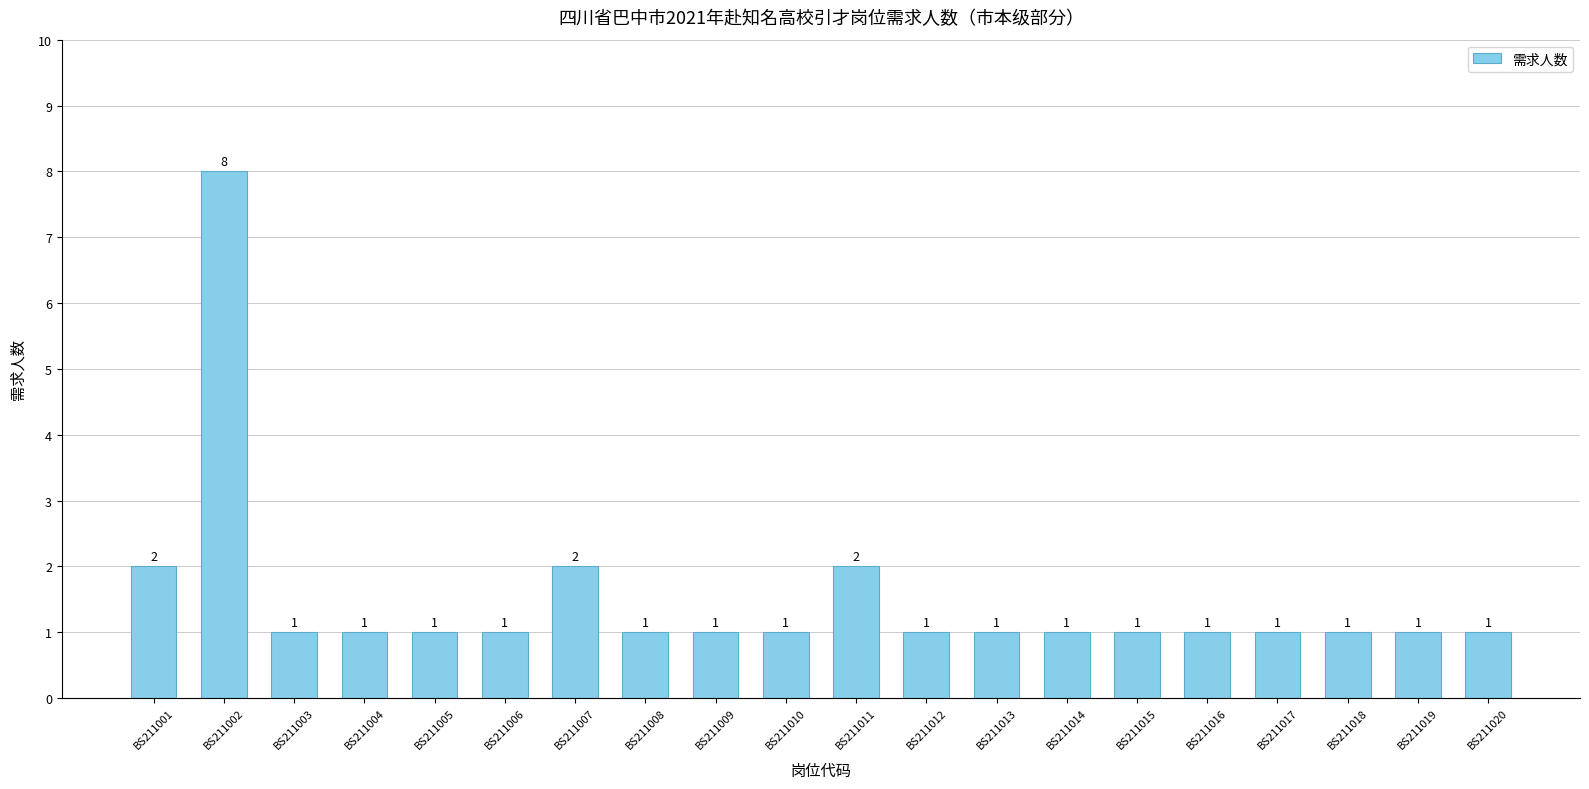

Reading left to right, list all the values displayed in this chart.

2	8	1	1	1	1	2	1	1	1	2	1	1	1	1	1	1	1	1	1